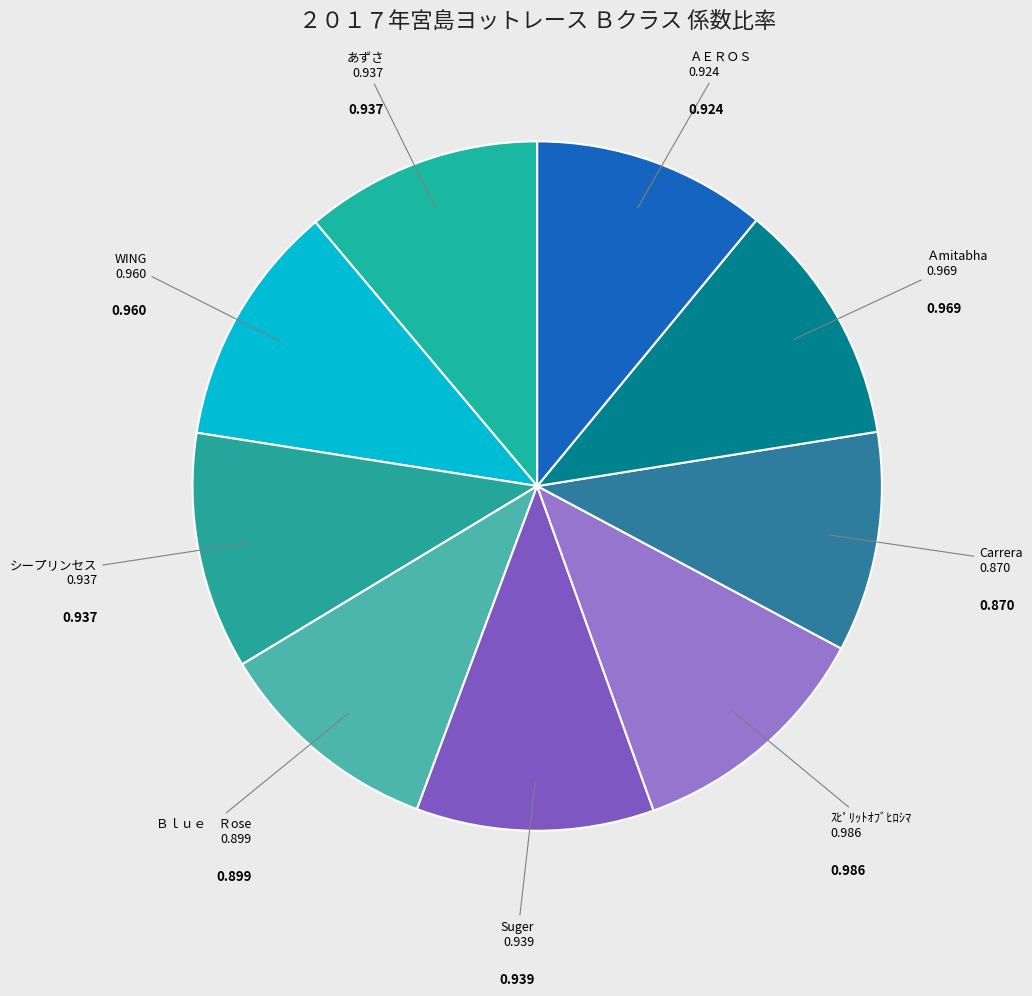

Which has a higher value, Ｂｌｕｅ Ｒose or WING?

WING